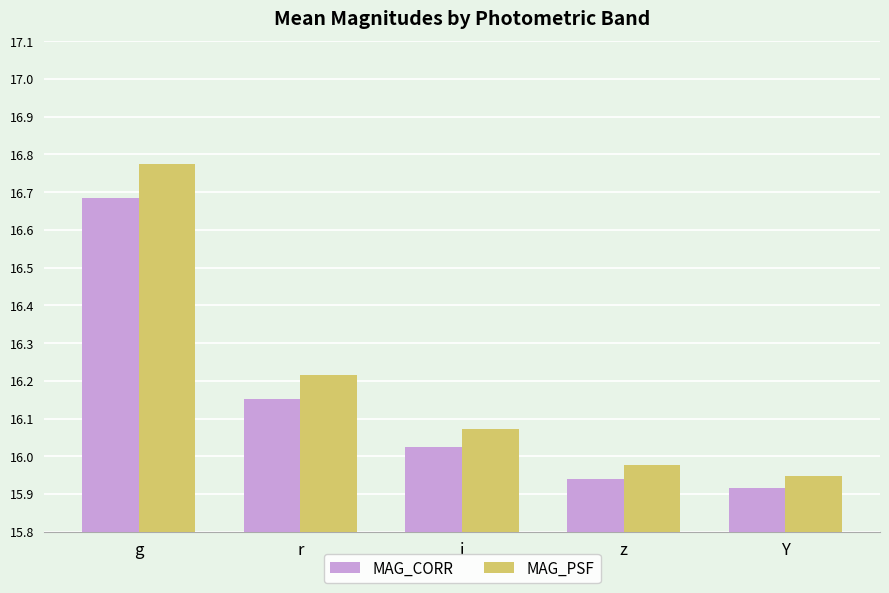

Does the chart contain any negative values?

No